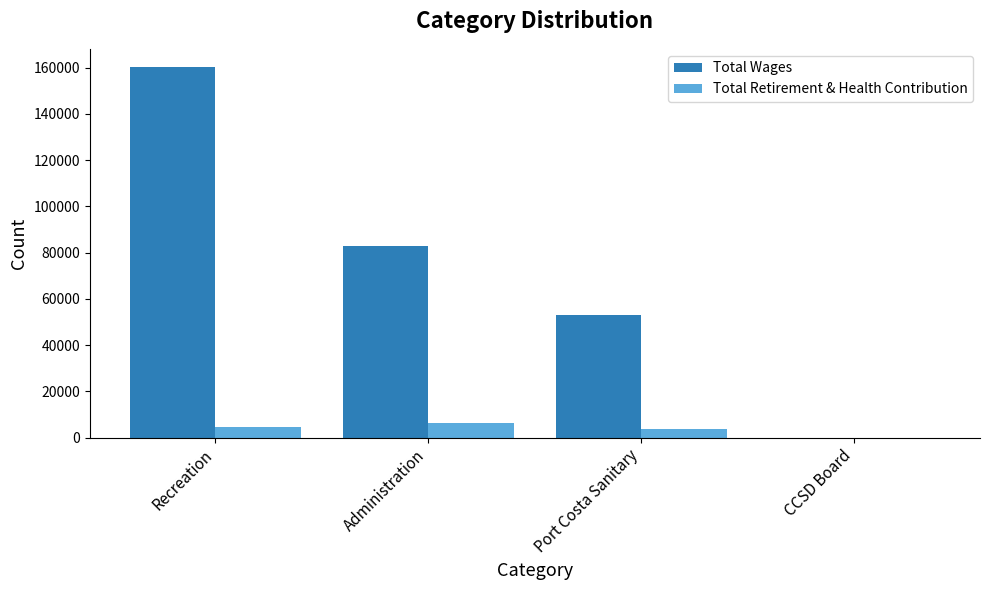

What are all the series names shown in the legend?

Total Wages, Total Retirement & Health Contribution